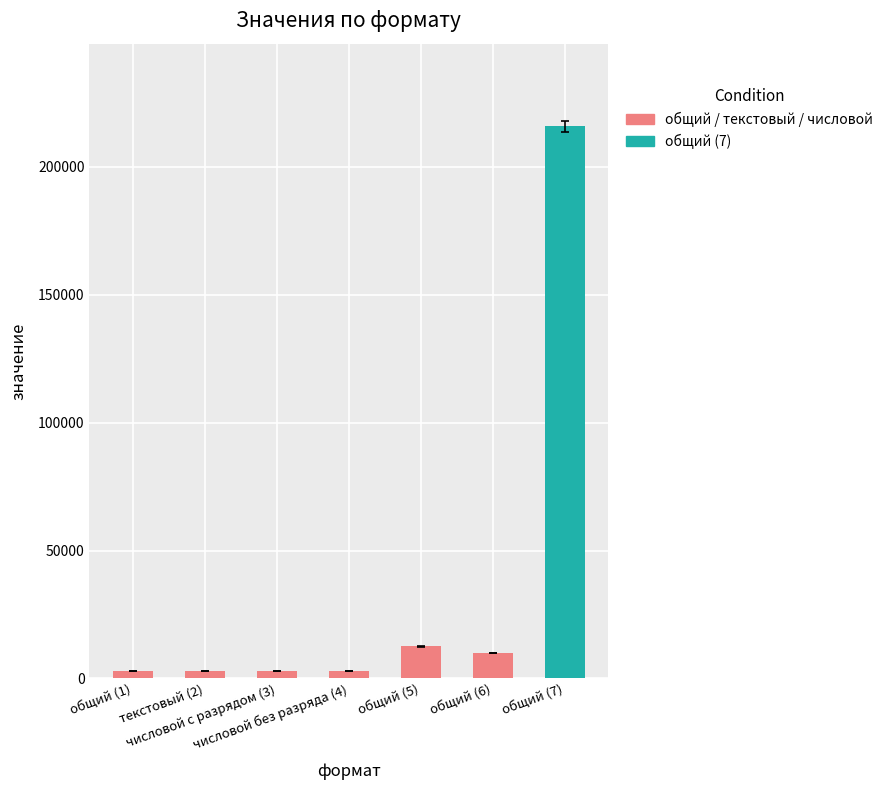

Between общий (1) and общий (6), which is larger?

общий (6)